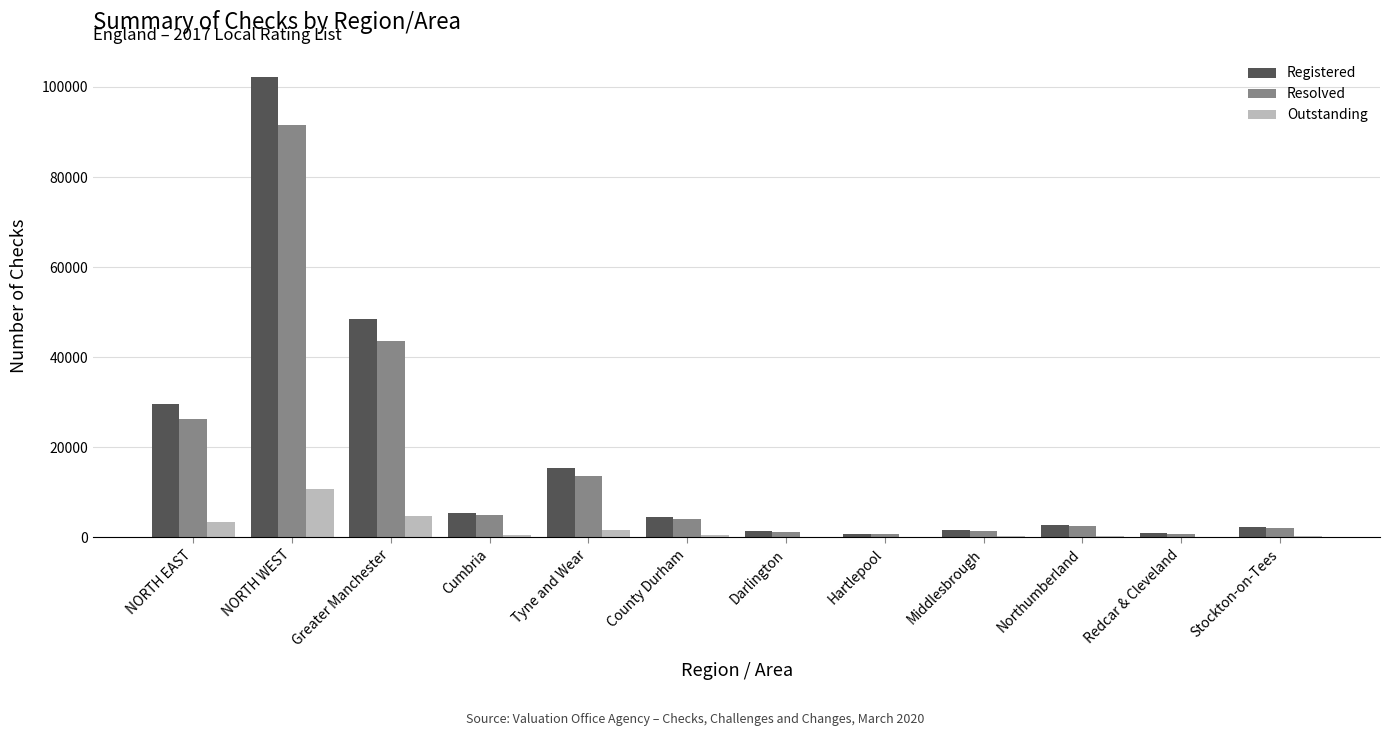

What is the sum of all Resolved values?

192470